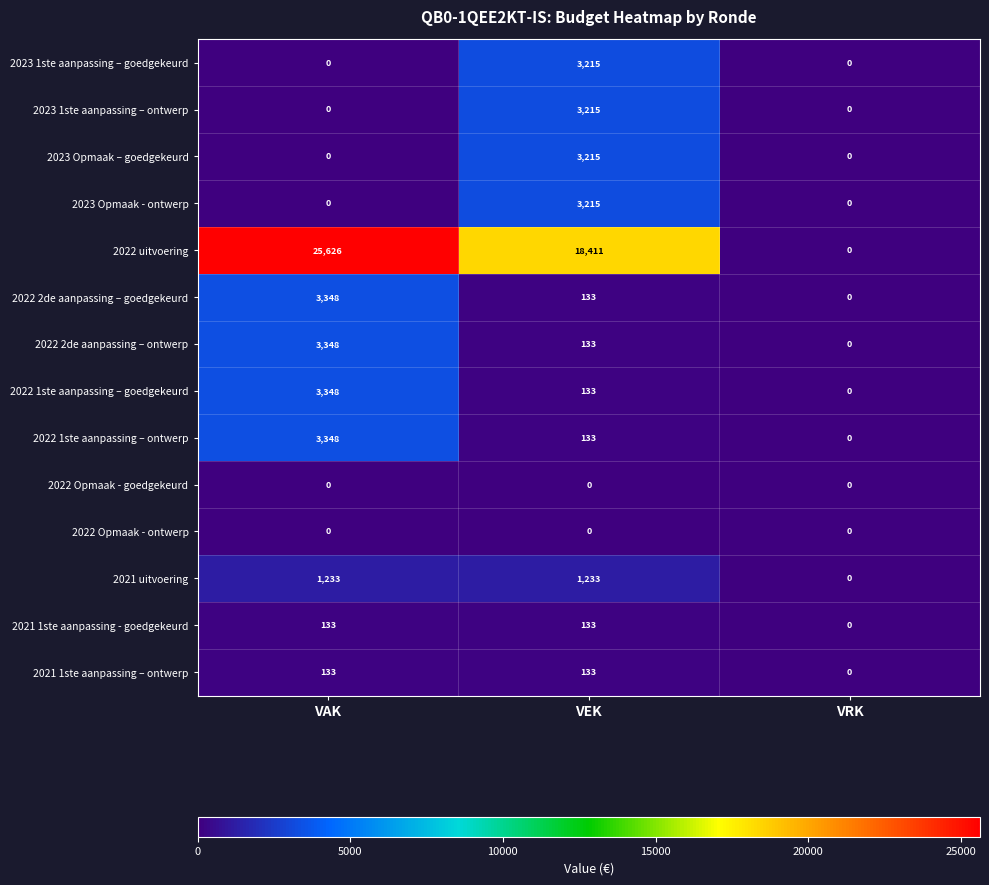

What is the sum of the 2023 Opmaak - ontwerp values at VRK and VEK?

3215